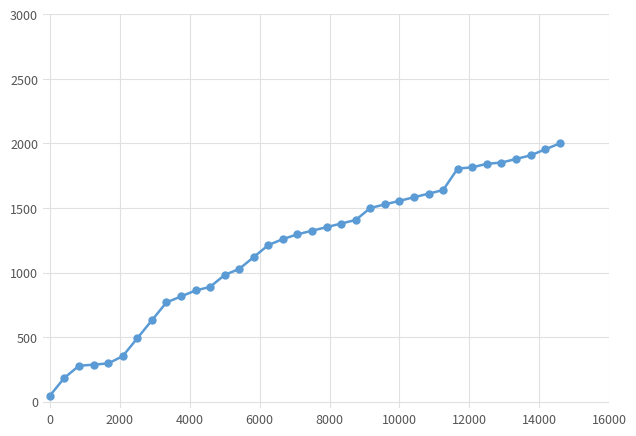

What is the difference between the maximum and minimum values?

1953.7